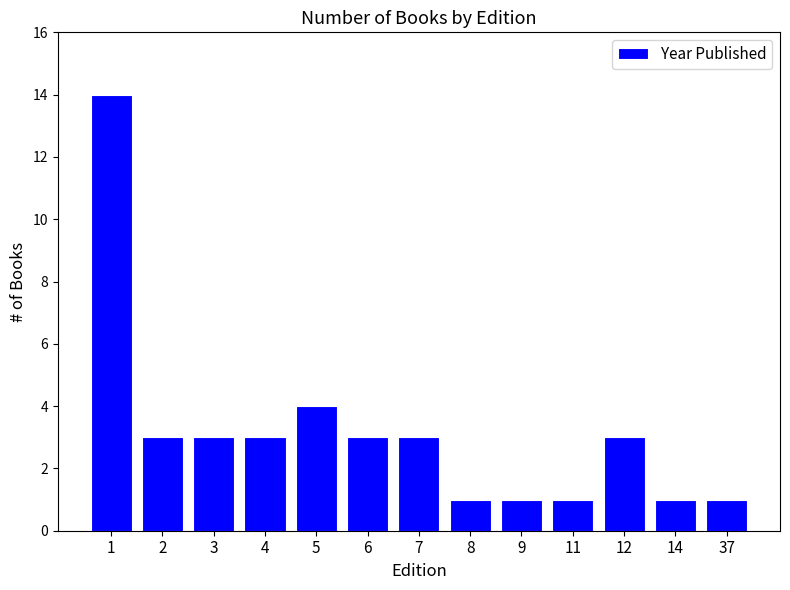

How many categories are shown in the chart?

13